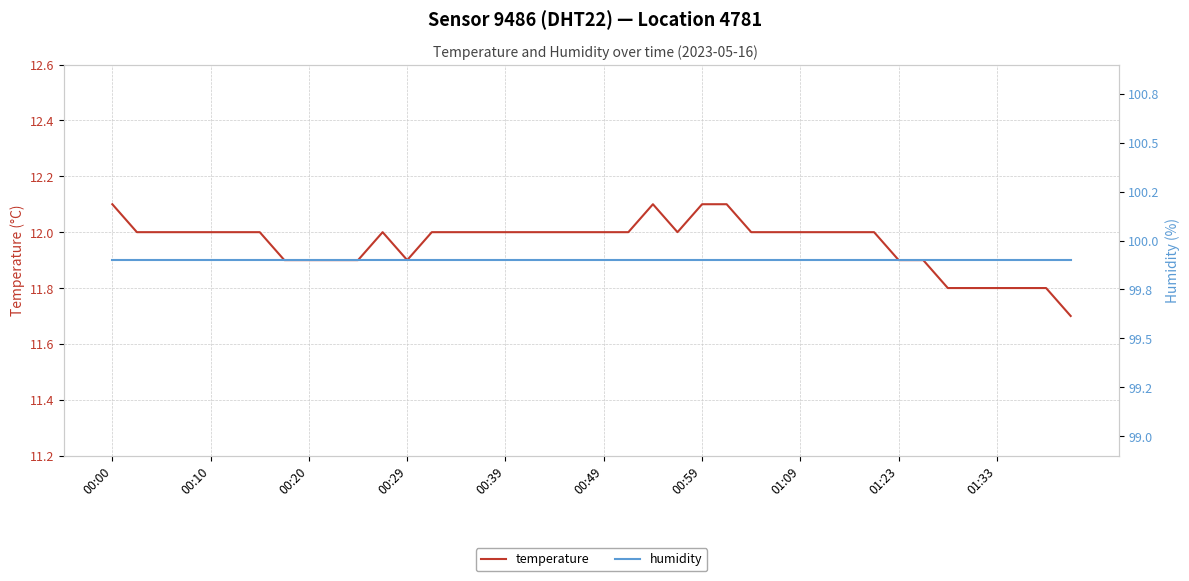

At which label does temperature first exceed 12?

00:00